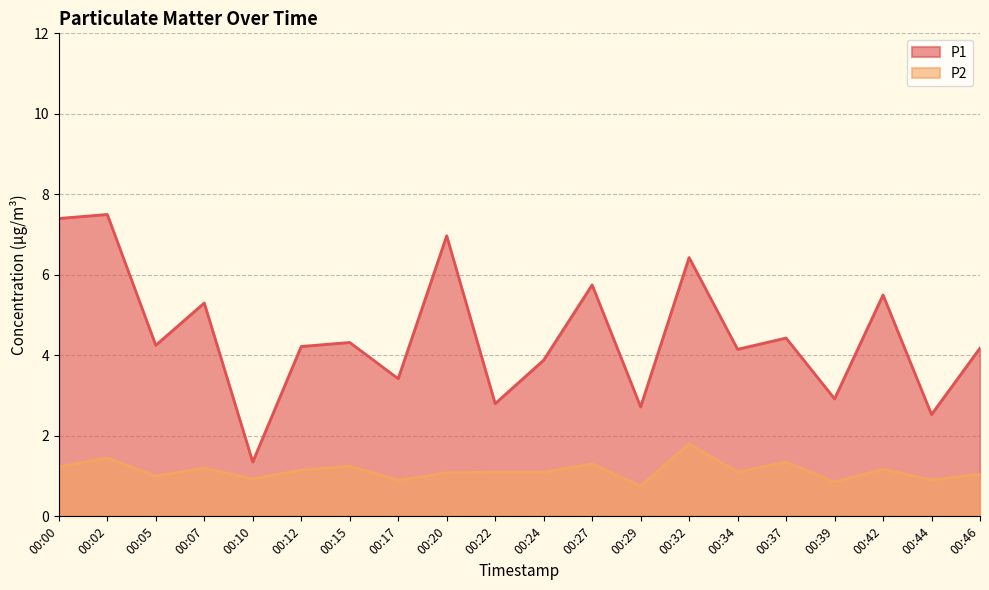

List the series in order of their peak value, lowest first.

P2, P1